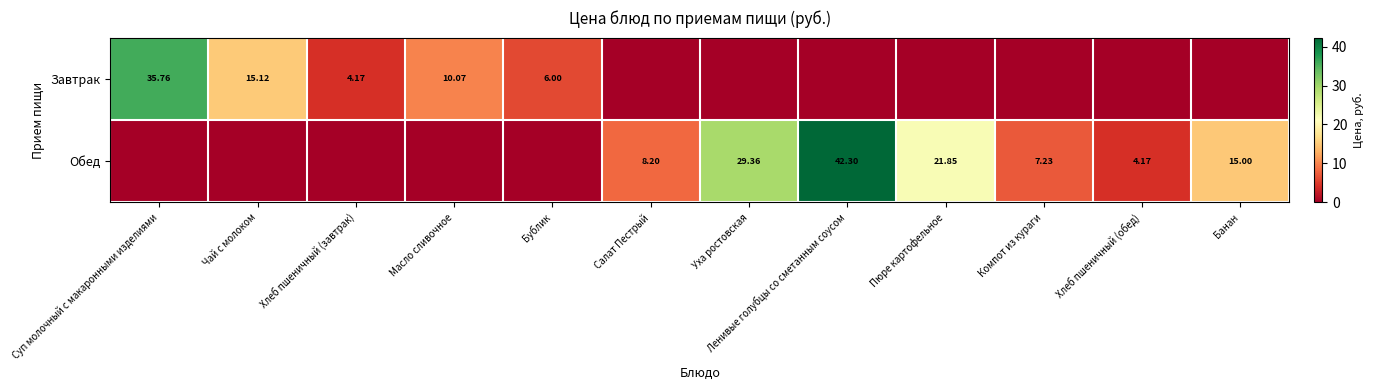

Is the value of Обед at Салат Пестрый greater than the value of Завтрак at Суп молочный с макаронными изделиями?

No